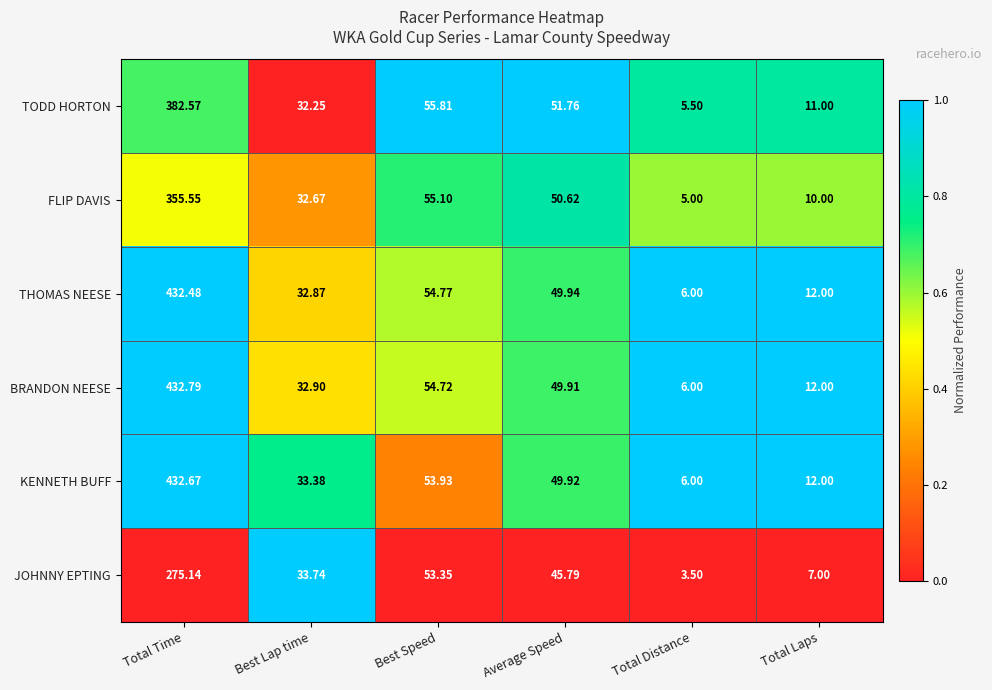

What is the spread (max minus min) of values at Average Speed?

6.0